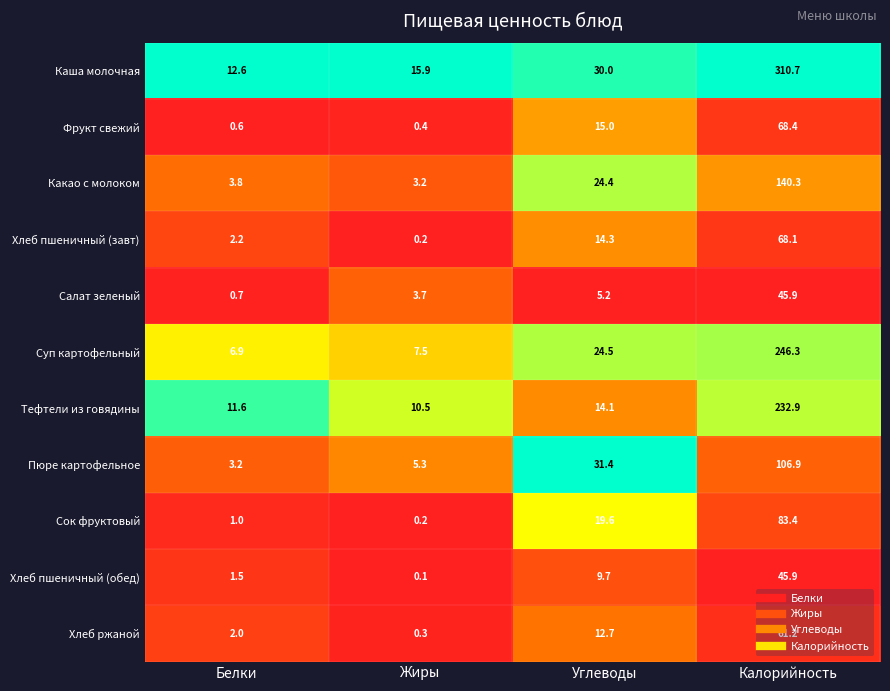

Between Углеводы and Калорийность, which series saw the biggest shift?

Каша молочная